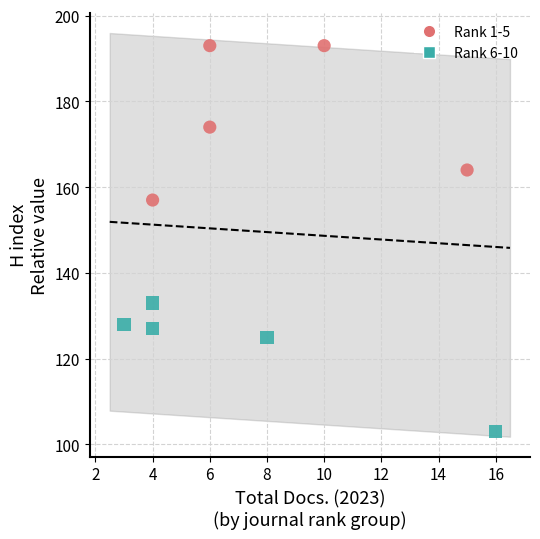

Which series has the widest spread of Y values?

Rank 1-5